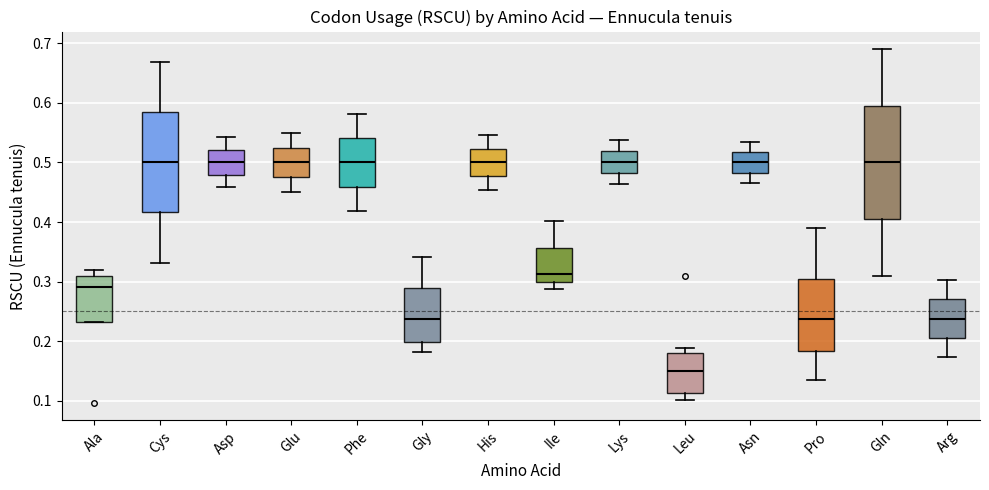

Where is the lower edge of the box for Ile on the y-axis? The values are not printed on the chart, so give them approximately, as read against the axis.

0.30